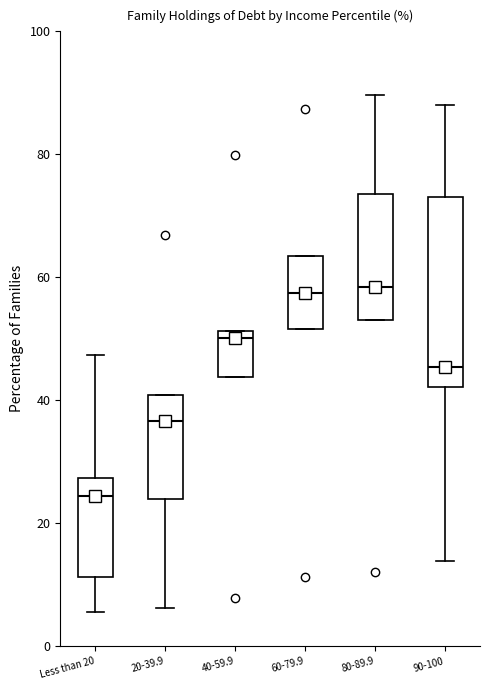

Reading left to right, read every box against the y-axis: the position of its median line, the range the box covers, and the ends of its whiskers. The values are not printed on the chart, so give them approximately, as read against the axis.

Less than 20: median 24, box 12 to 28, whiskers 6 to 48
20-39.9: median 36, box 24 to 40, whiskers 6 to 40
40-59.9: median 50, box 44 to 52, whiskers 44 to 52
60-79.9: median 58, box 52 to 64, whiskers 52 to 64
80-89.9: median 58, box 54 to 74, whiskers 54 to 90
90-100: median 46, box 42 to 74, whiskers 14 to 88